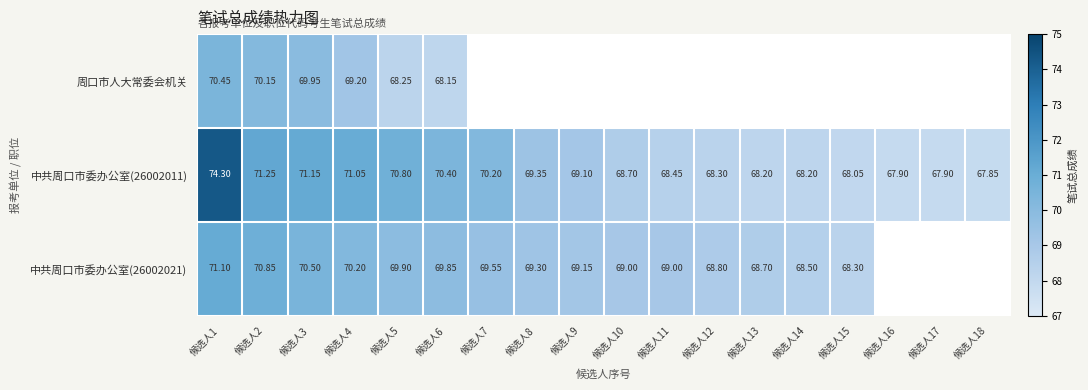

Where does the 中共周口市委办公室(26002011) series first go above 69?

候选人1